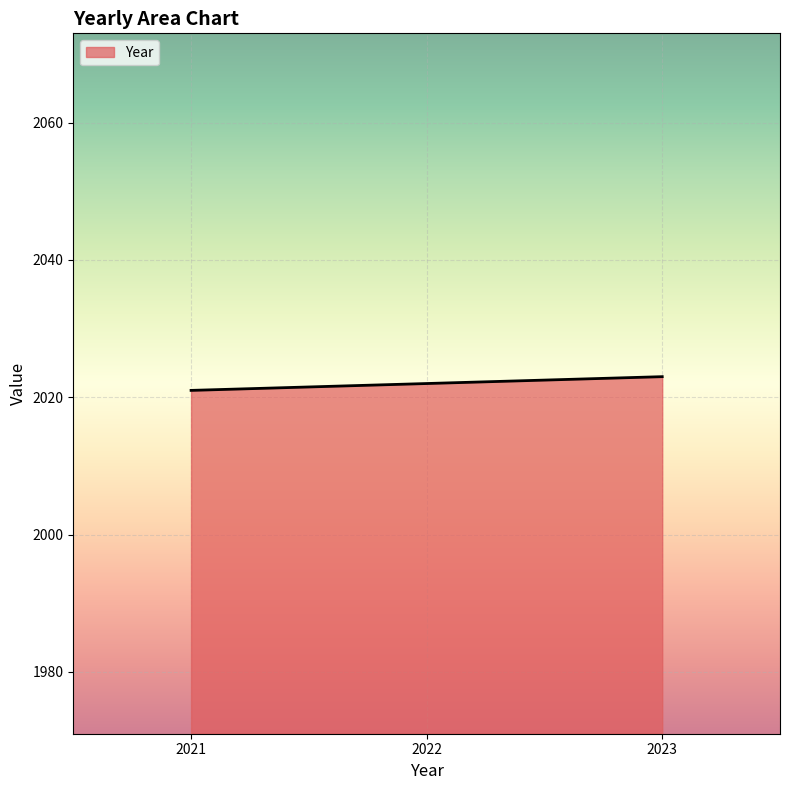

What is the change in value from 2022 to 2023?

+1